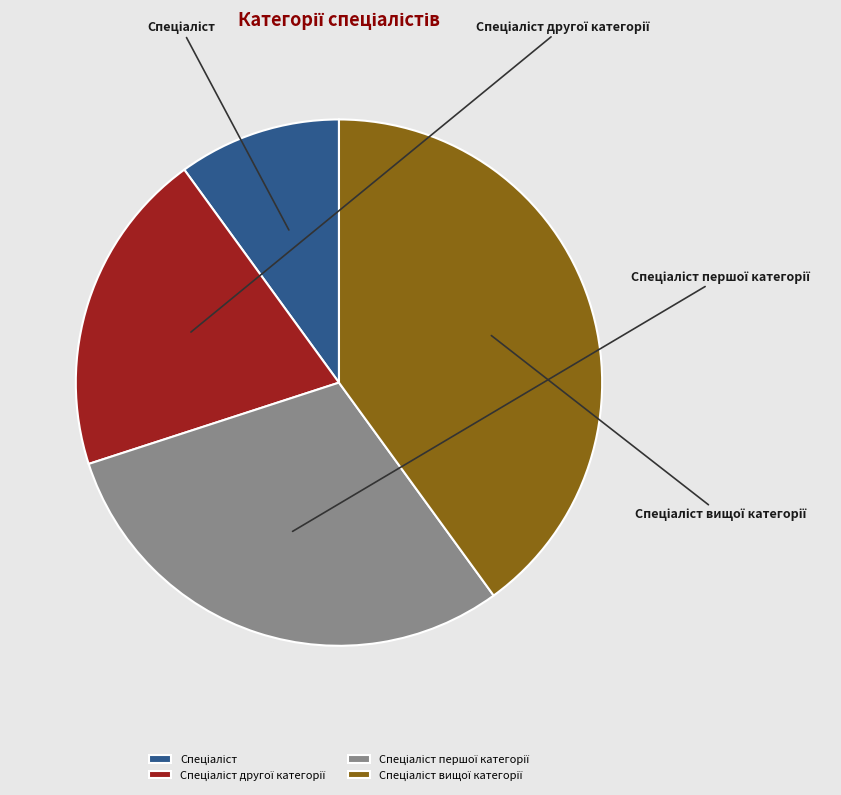

Count the number of slices in the pie.

4